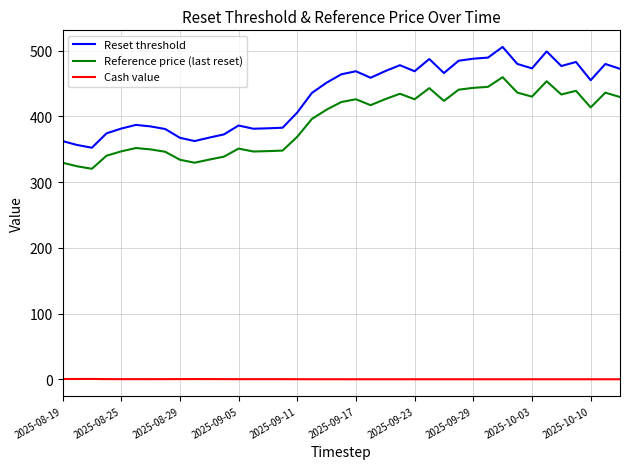

Which series has the widest spread of values?

Reset threshold